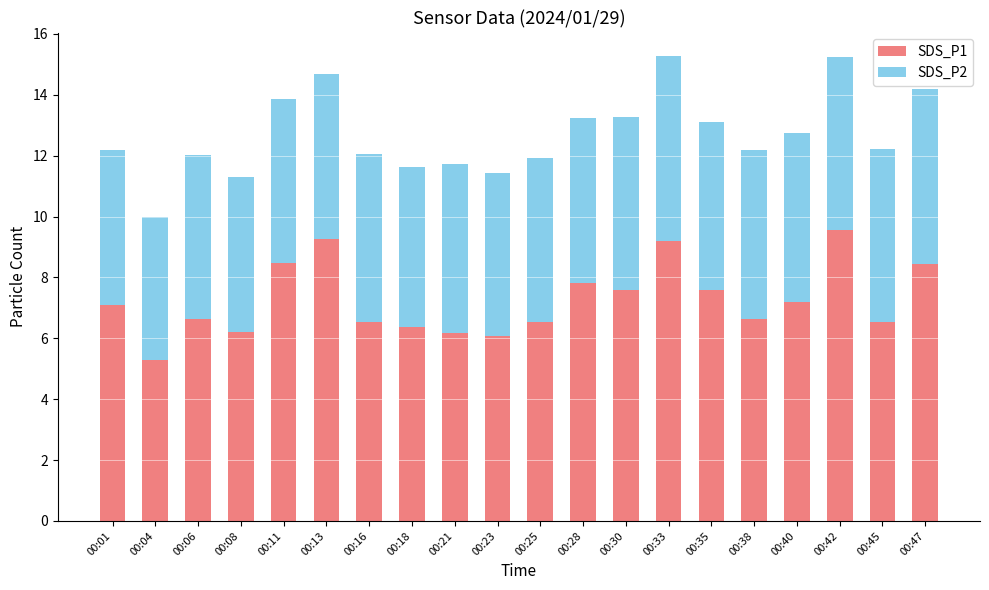

What is the approximate value of SDS_P1 at 00:25?

6.5